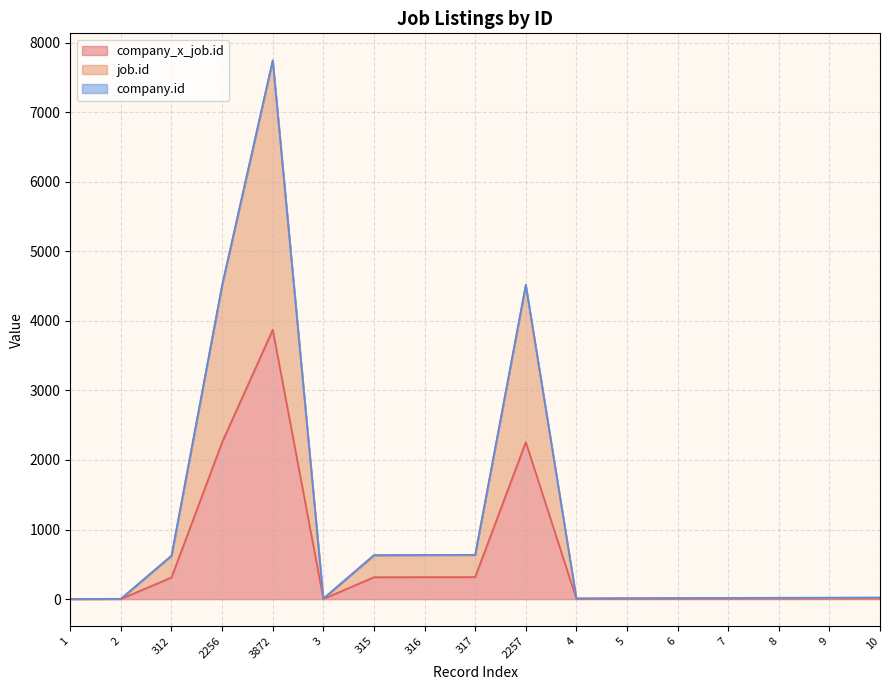

True or false: company_x_job.id and job.id intersect in this chart.

False